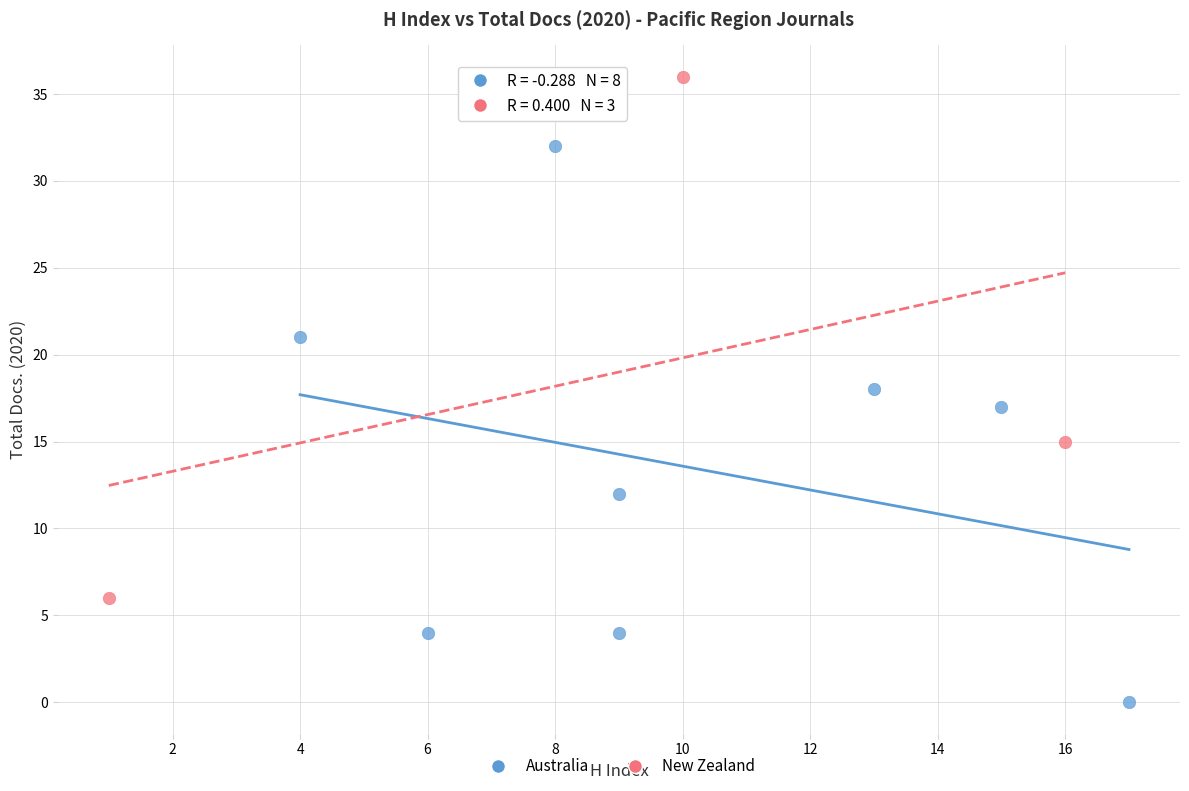

Which series has the widest spread of Y values?

Australia